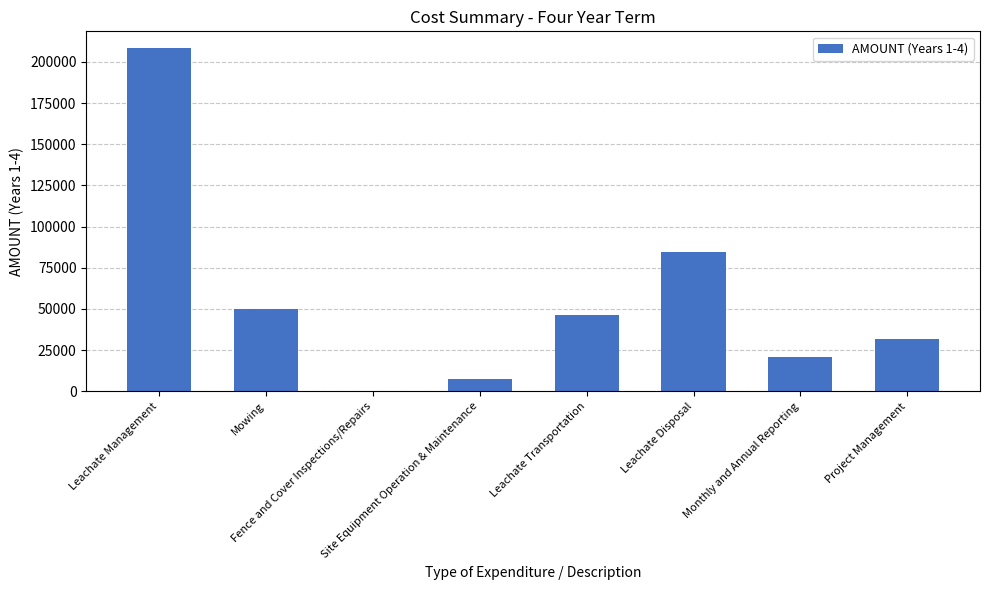

Reading left to right, list all the values displayed in this chart.

Leachate Management=208156	Mowing=50000	Fence and Cover Inspections/Repairs=0	Site Equipment Operation & Maintenance=7500	Leachate Transportation=46500	Leachate Disposal=84672	Monthly and Annual Reporting=20952	Project Management=31720